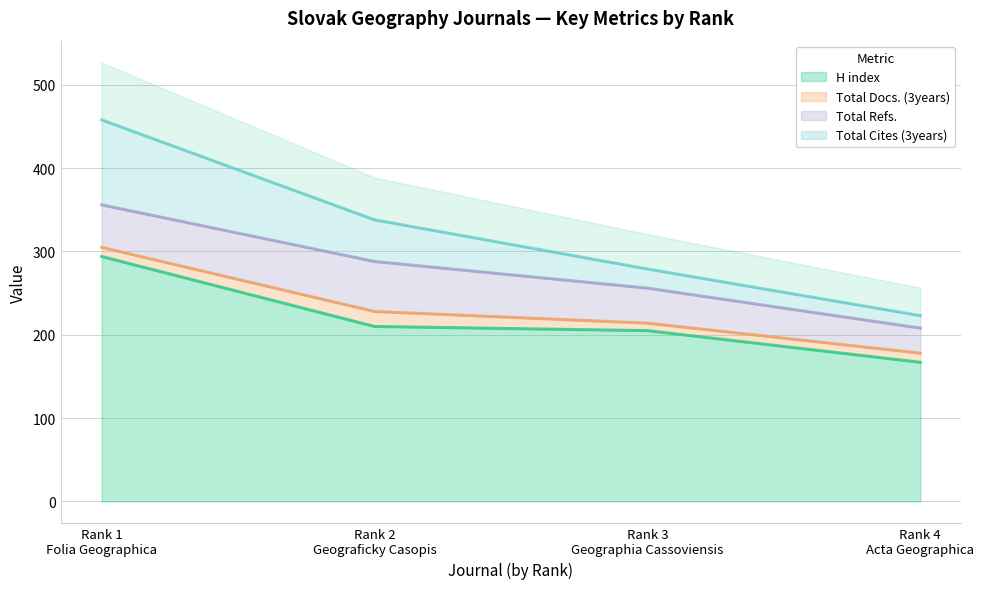

True or false: H index has more than 1 interior local peaks.

False